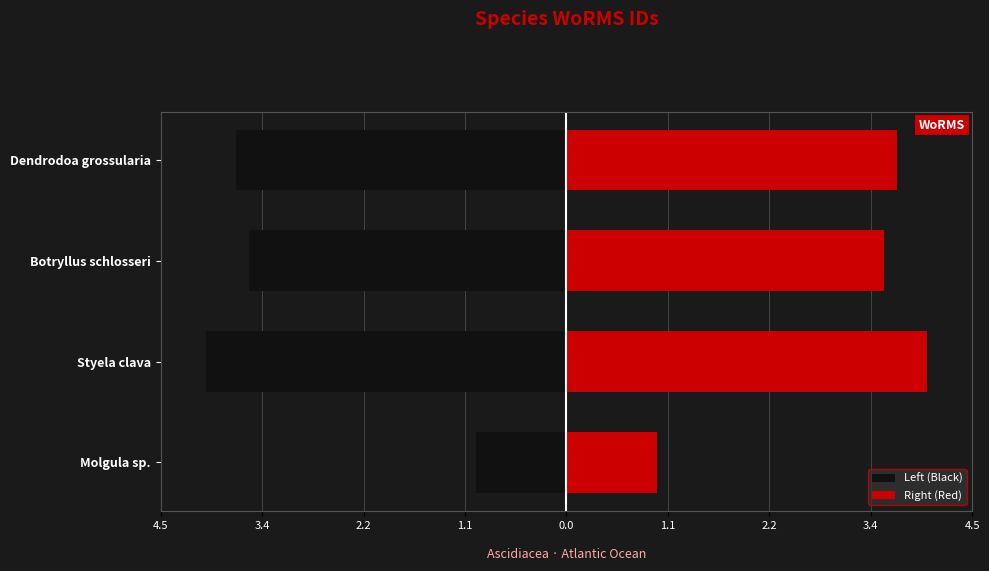

What is the sum of all Left (Black) values?

-12.2